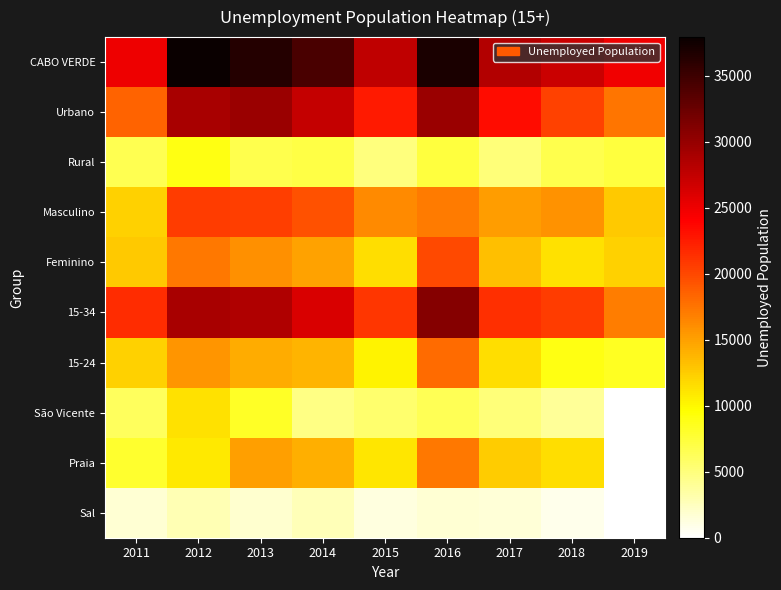

Reading left to right, transcribe all the data shown in this chart.

CABO VERDE: 2011=24925.8	2012=37915.5	2013=36388.0	2014=34327.4	2015=27599.1	2016=36954.9	2017=28423.6	2018=27027.9	2019=24842.7
Urbano: 2011=18399.5	2012=28911.4	2013=29695.1	2014=27301.5	2015=22614.2	2016=29660.0	2017=23338.7	2018=20362.8	2019=17439.7
Rural: 2011=6526.3	2012=9004.1	2013=6692.9	2014=7025.9	2015=4984.9	2016=7294.9	2017=5084.8	2018=6665.1	2019=7403.0
Masculino: 2011=12245.4	2012=20675.4	2013=20524.9	2014=19405.7	2015=16188.1	2016=17095.7	2017=15240.4	2018=15707.5	2019=12599.0
Feminino: 2011=12680.4	2012=17240.1	2013=15863.1	2014=14921.8	2015=11410.9	2016=19859.2	2017=13183.1	2018=11320.4	2019=12243.6
15-34: 2011=21565.1	2012=28947.6	2013=28453.5	2014=26180.7	2015=20945.0	2016=30886.6	2017=21361.2	2018=20694.5	2019=16955.2
15-24: 2011=12280.1	2012=15681.2	2013=14244.4	2014=13874.5	2015=10262.2	2016=18039.8	2017=11513.5	2018=8967.5	2019=8395.3
São Vicente: 2011=6212.9	2012=11263.3	2013=8253.8	2014=4730.7	2015=5585.1	2016=6498.9	2017=5126.7	2018=3958.2	2019=0.0
Praia: 2011=7899.5	2012=10909.4	2013=15076.1	2014=14185.6	2015=11063.2	2016=17245.2	2017=12499.7	2018=11430.4	2019=0.0
Sal: 2011=1729.1	2012=2885.2	2013=1871.8	2014=2696.2	2015=1330.4	2016=1698.9	2017=1511.3	2018=750.8	2019=0.0